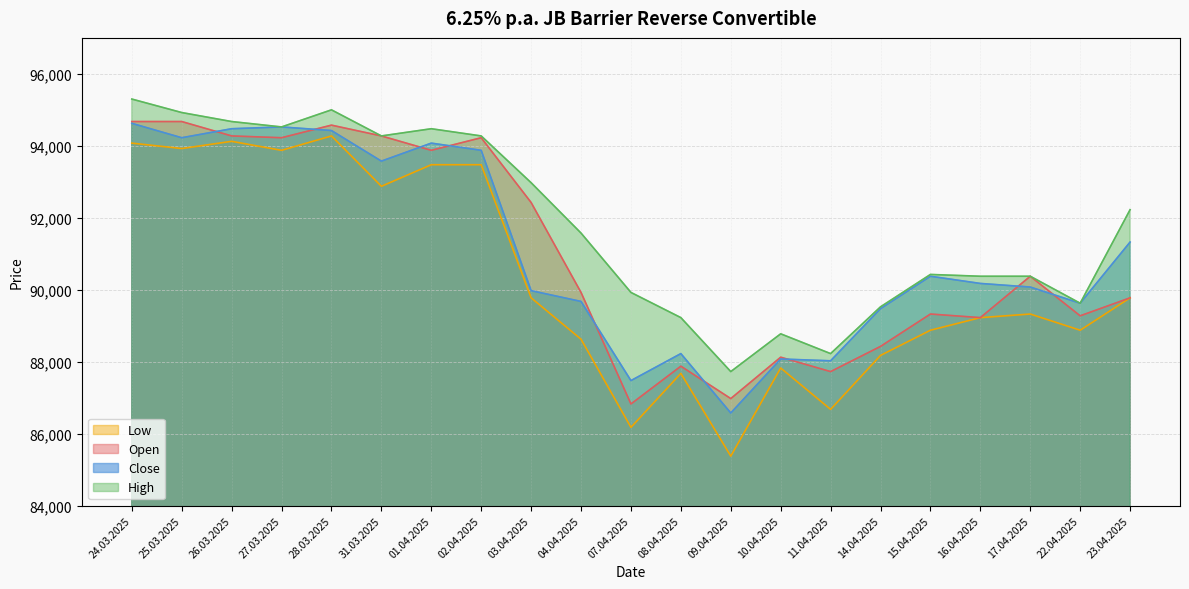

Does the chart display data point markers on the line(s)?

No